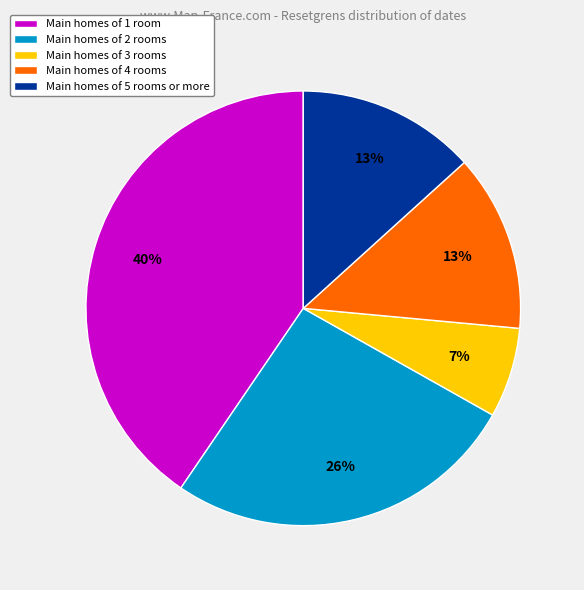

Does Main homes of 2 rooms account for over 50% of the chart?

No